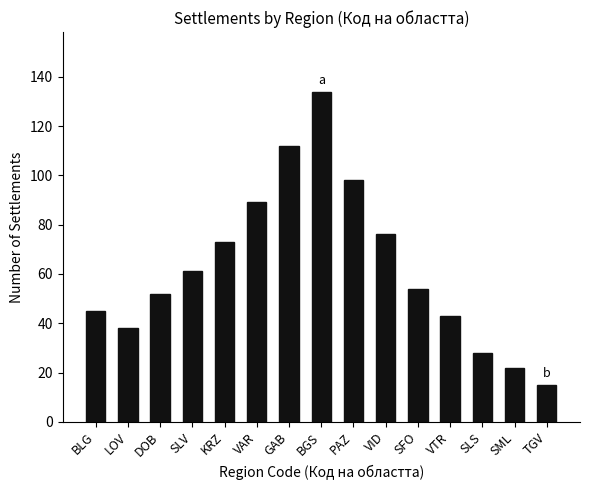

True or false: the data shows 38 at LOV.

True